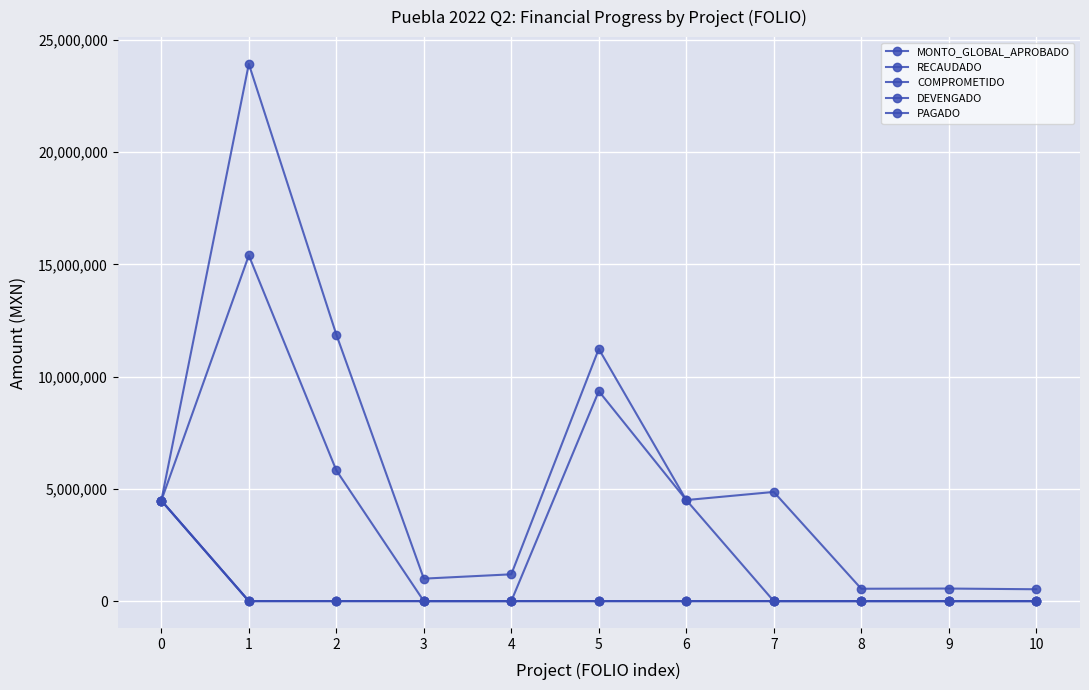

What is the total value across all series at 4?

1193040.0